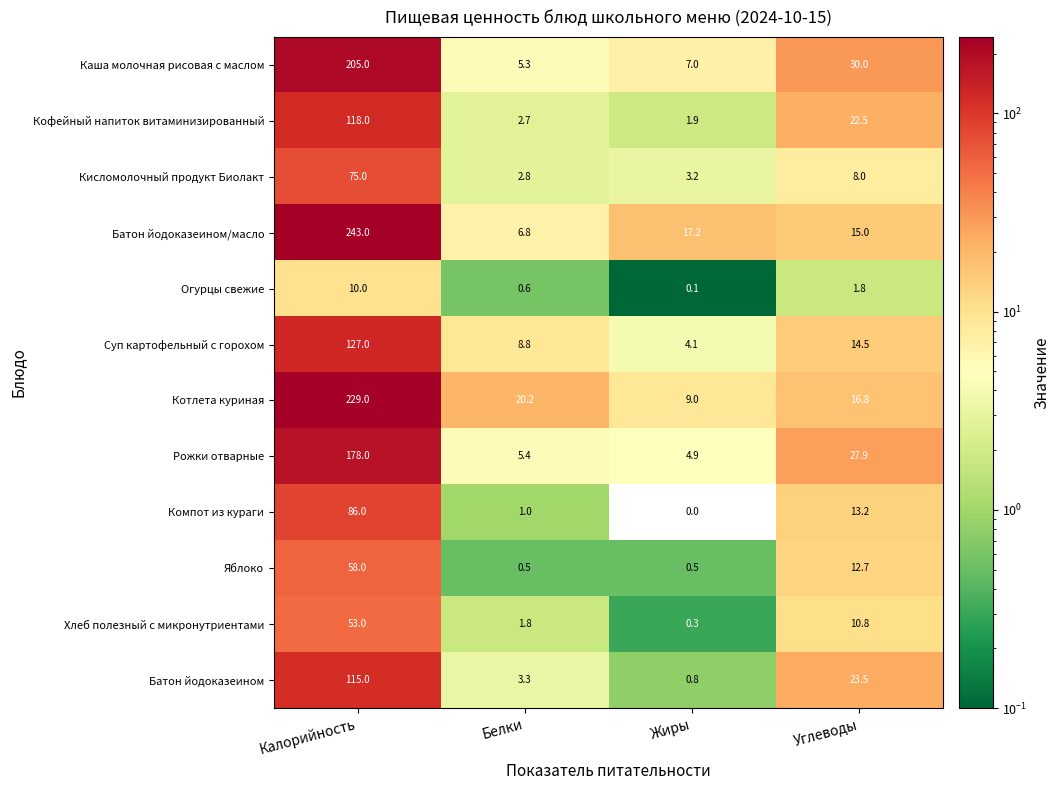

The value of Суп картофельный с горохом at Белки is 8.8. True or false?

True